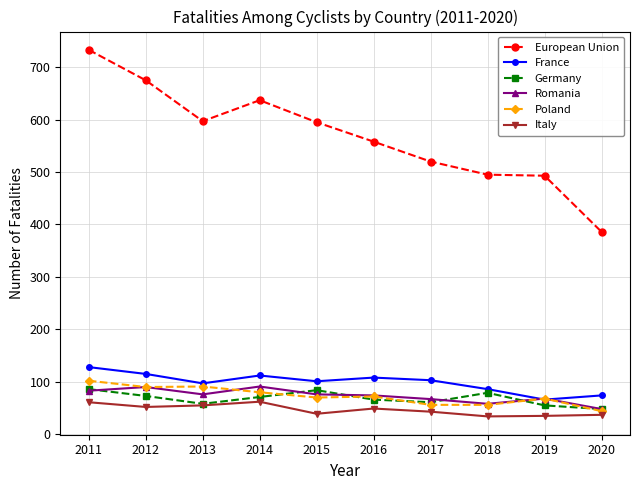

Is the value of France at 2015 greater than the value of Germany at 2014?

Yes